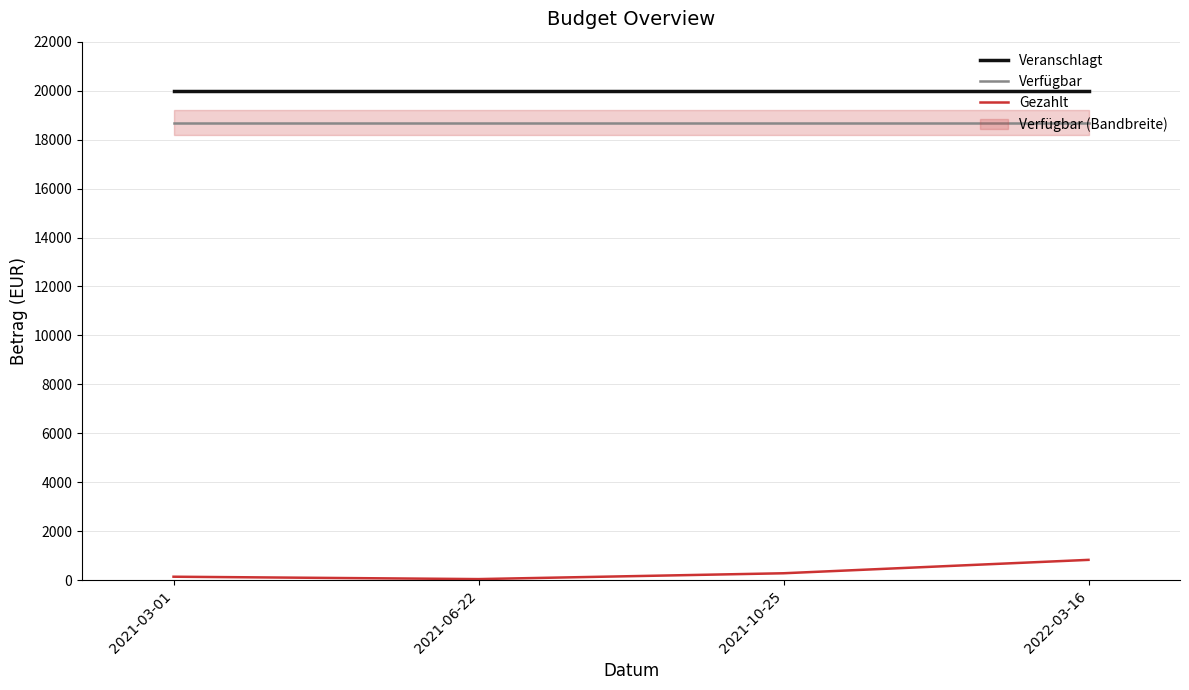

The Verfügbar series shows 9180.0 at 2022-03-16. True or false?

False